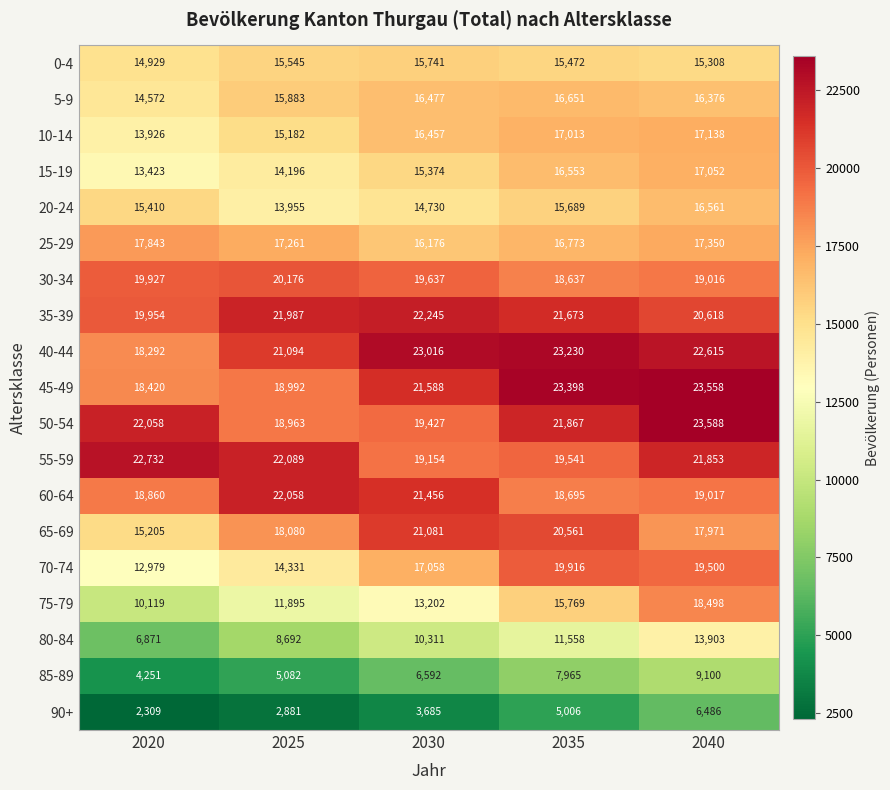

What is the total value across all series at 2020?

282080